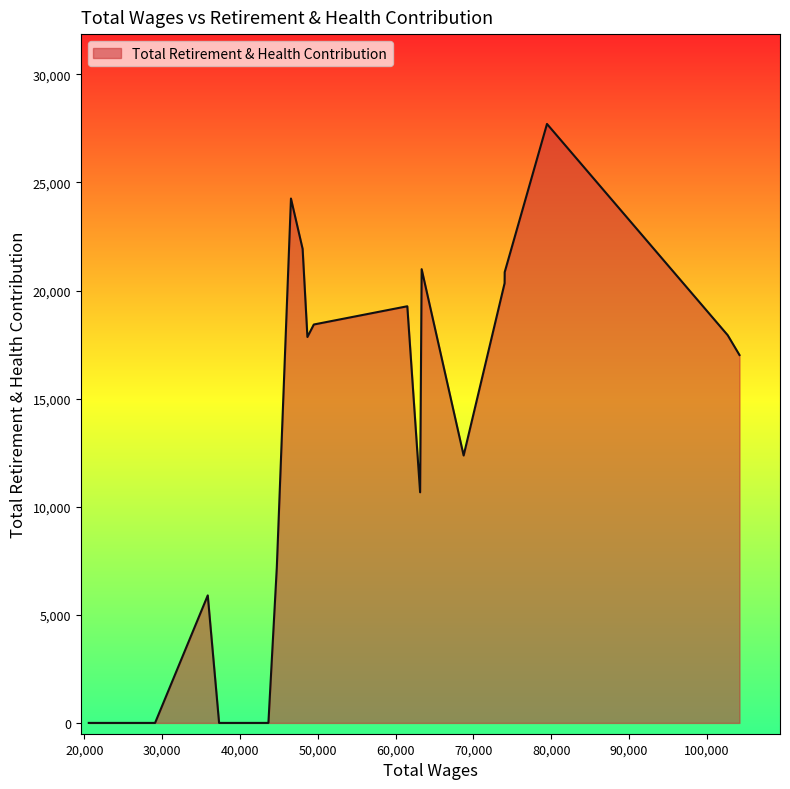

True or false: there are more than 2 points higher than both neighbors.

True